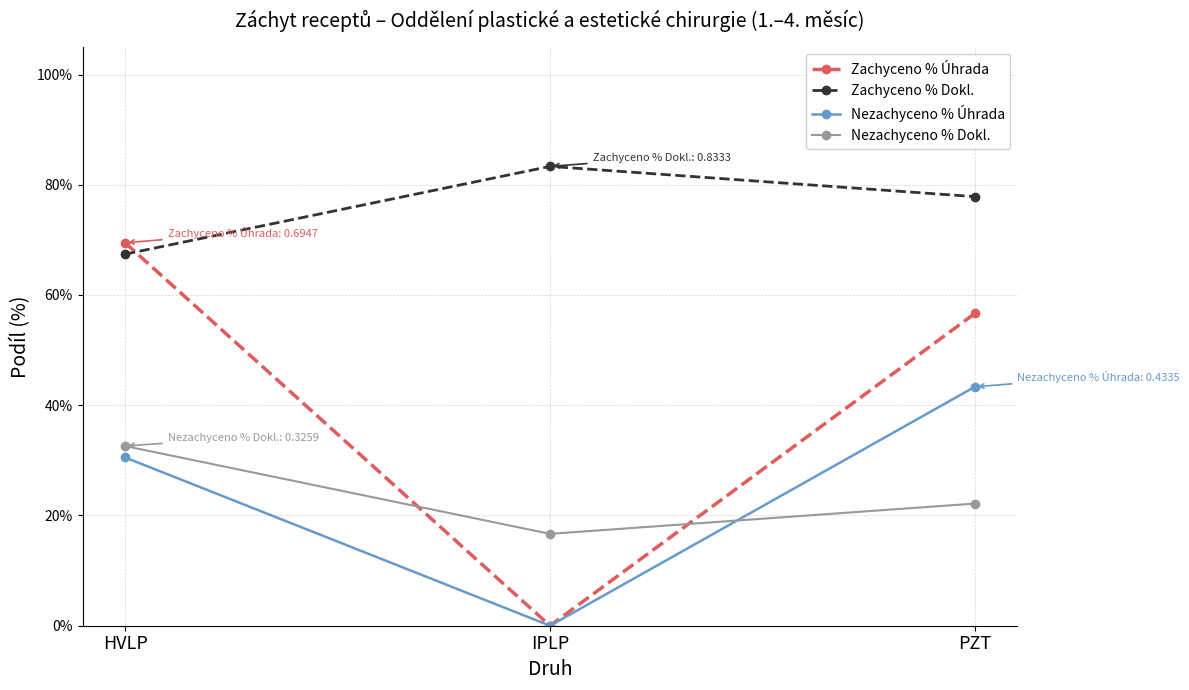

Which series has the largest total across all categories?

Zachyceno % Dokl.